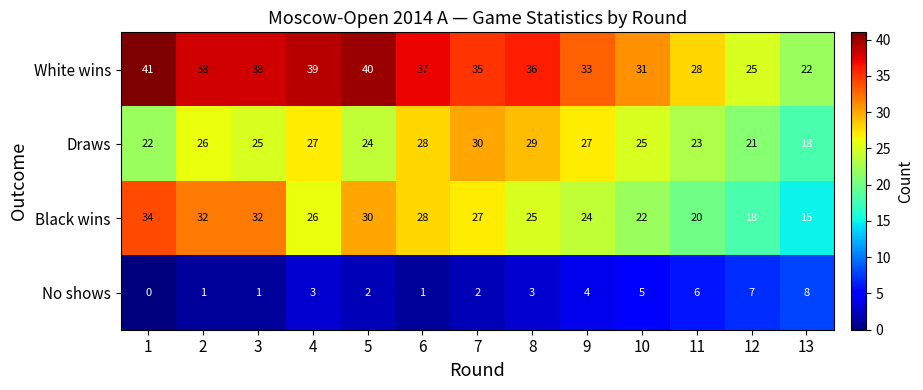

How many distinct data groups are displayed?

4